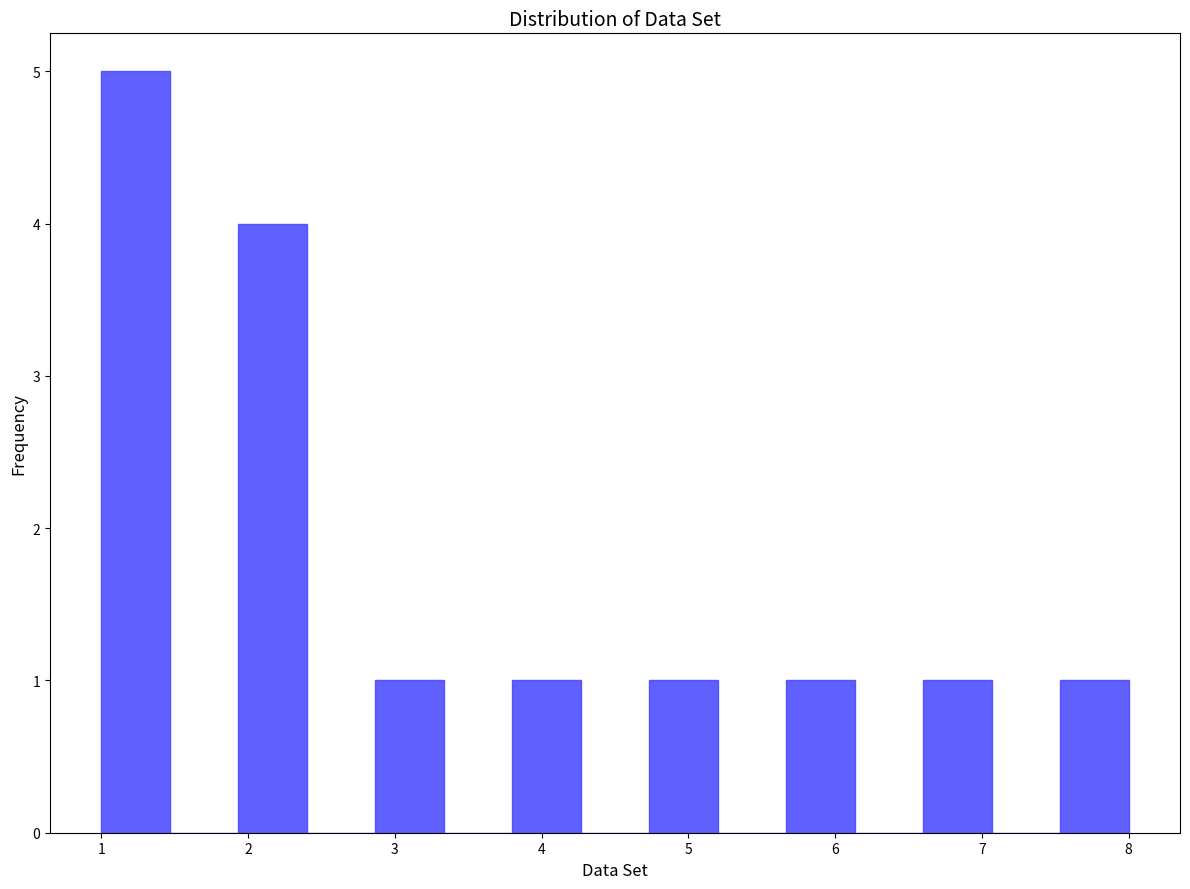

Reading left to right, transcribe this chart: for each bar, give the range it covers on the x-axis and its height. Neither the bar edges nor the heights are printed on the chart, so give them approximately, as read against the axes.

1.0 to 1.5: 5
1.5 to 1.9: 0
1.9 to 2.4: 4
2.4 to 2.9: 0
2.9 to 3.3: 1
3.3 to 3.8: 0
3.8 to 4.3: 1
4.3 to 4.7: 0
4.7 to 5.2: 1
5.2 to 5.7: 0
5.7 to 6.1: 1
6.1 to 6.6: 0
6.6 to 7.1: 1
7.1 to 7.5: 0
7.5 to 8.0: 1